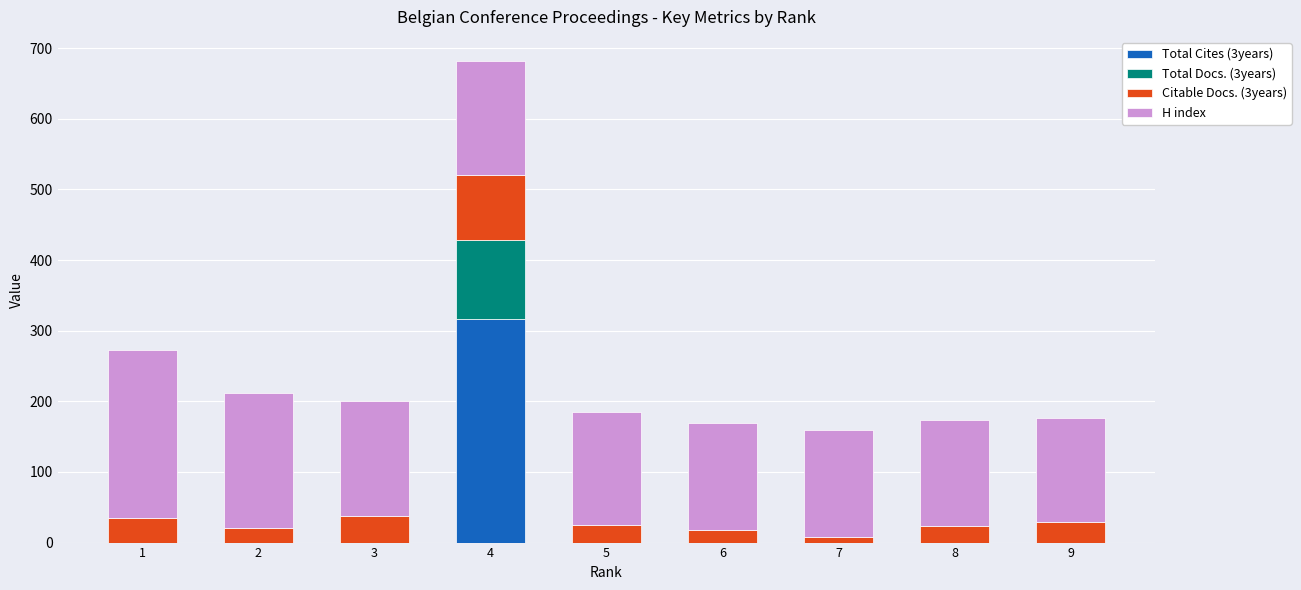

At which category is the sum across all series the highest?

4